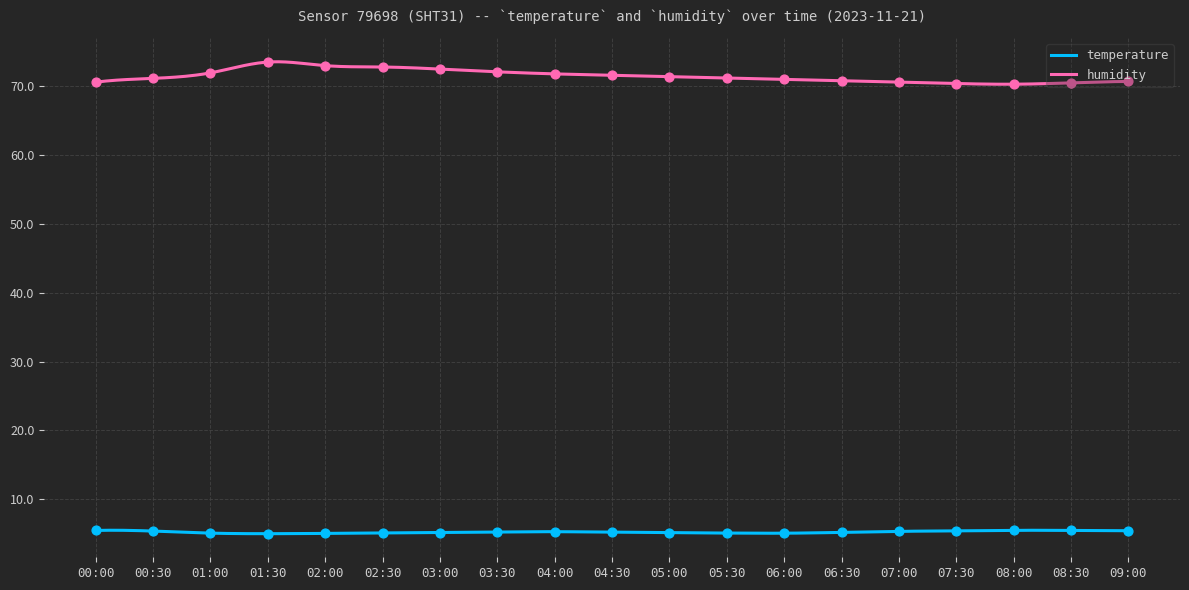

Which series has the largest total across all categories?

humidity